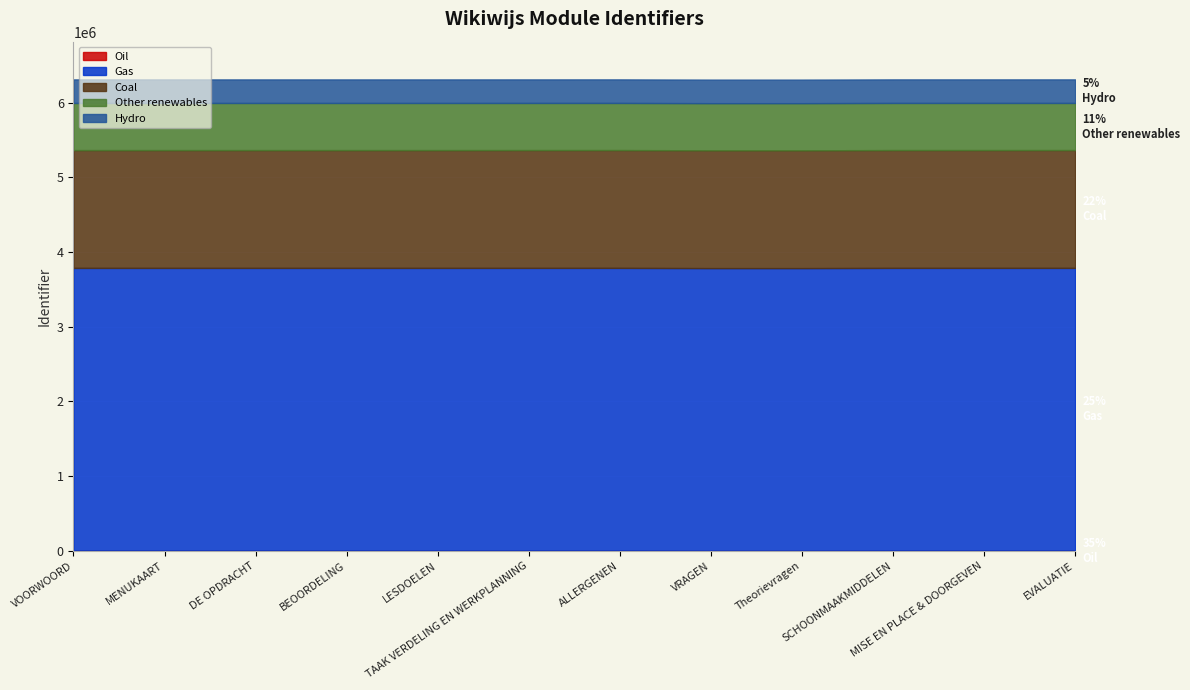

How many values are below 6309522?

6